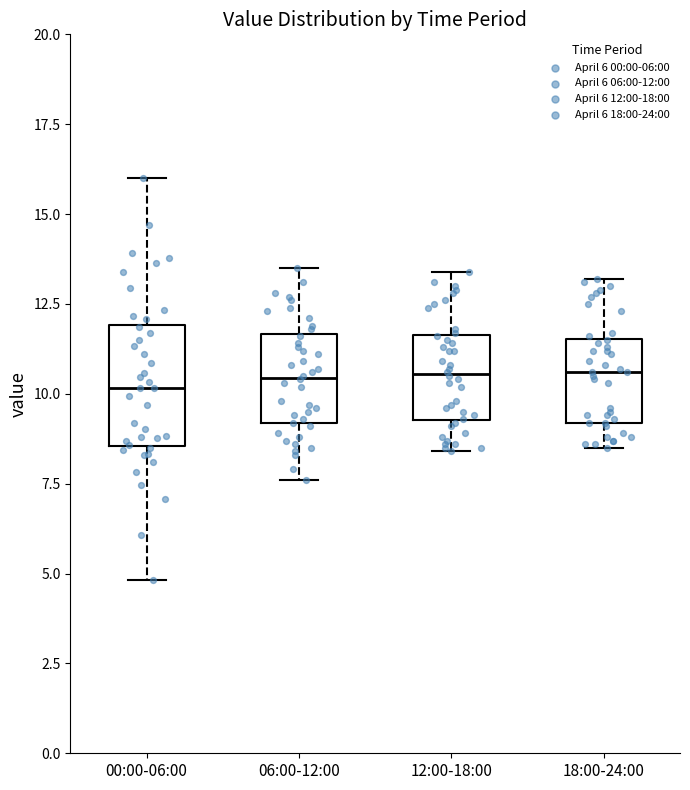

Where does the median line of the box for 12:00-18:00 sit on the y-axis? The values are not printed on the chart, so give them approximately, as read against the axis.

10.5